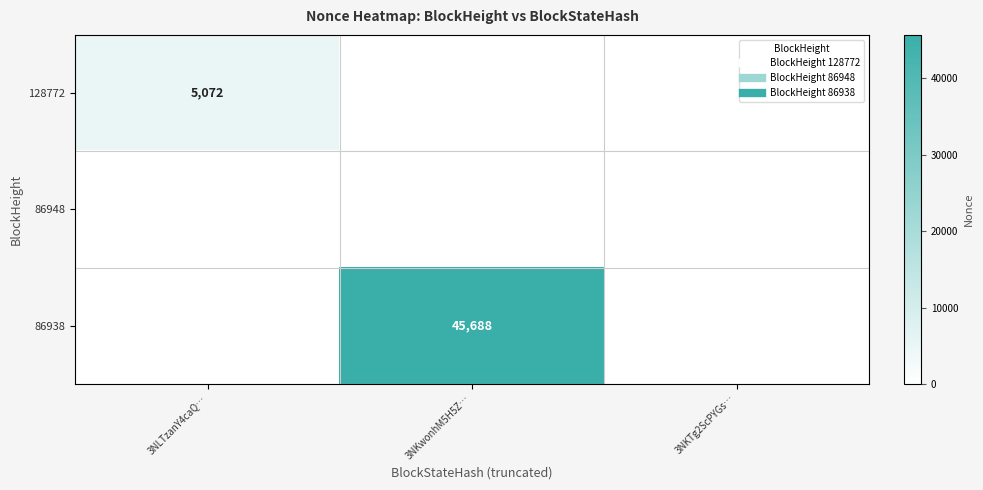

At which category is the sum across all series the highest?

3NKwonhM5H5Z…